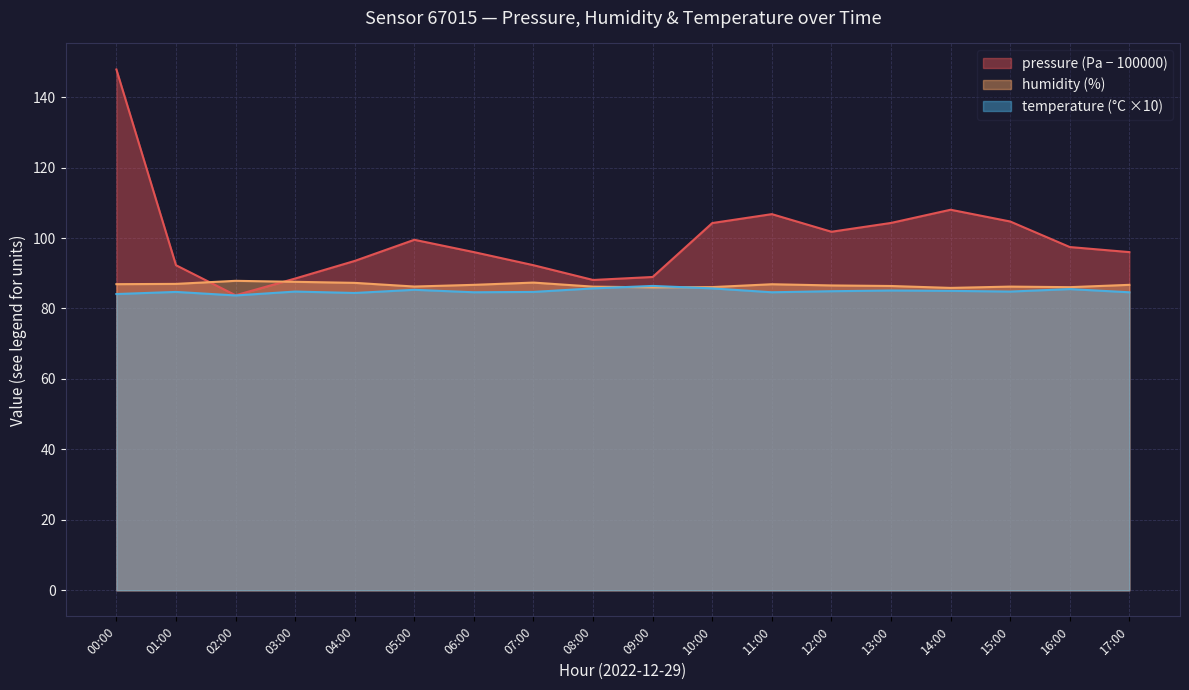

Which series has the largest total across all categories?

pressure (Pa − 100000)